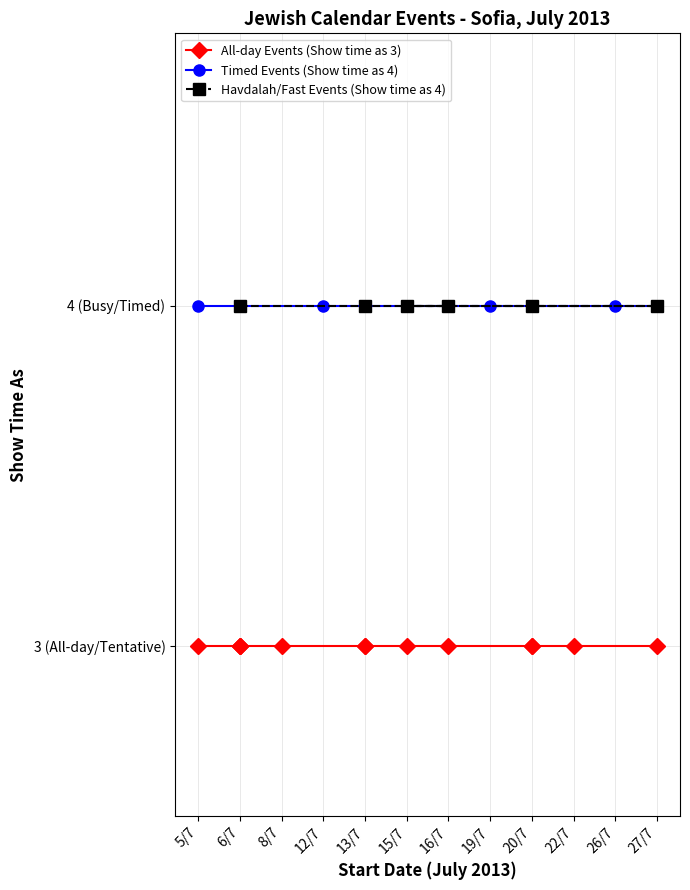

Which series has the largest range (max minus min)?

All-day Events (Show time as 3)